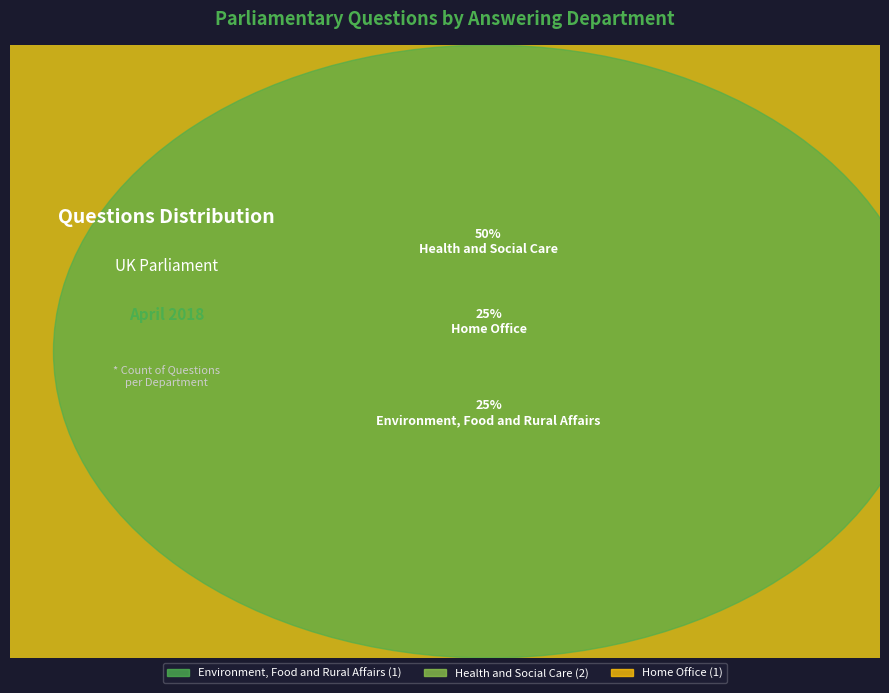

True or false: Environment, Food and Rural Affairs accounts for 25% of the total.

True